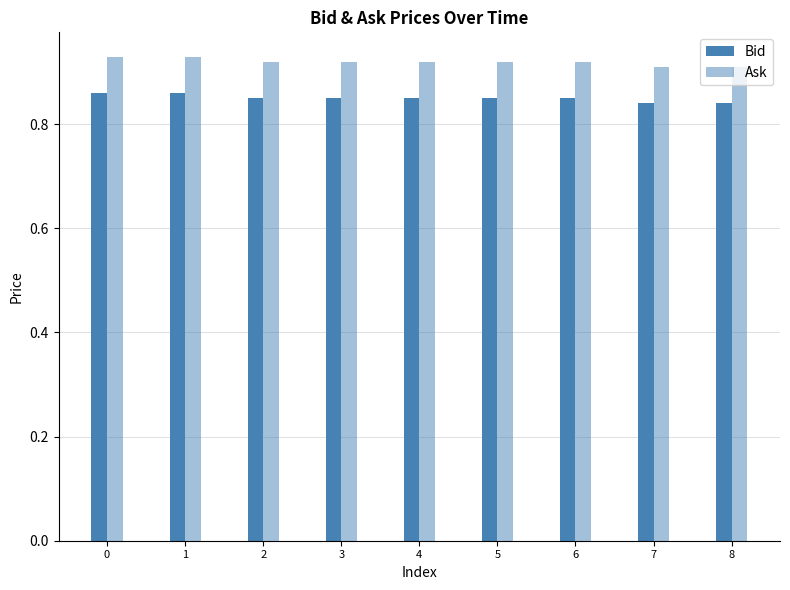

How many distinct data groups are displayed?

2